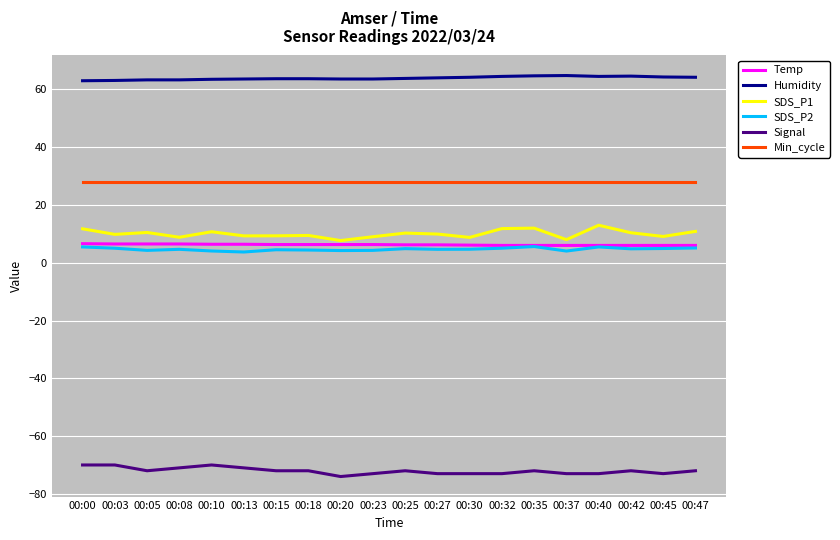

What is the total value across all series at 00:05?

40.6